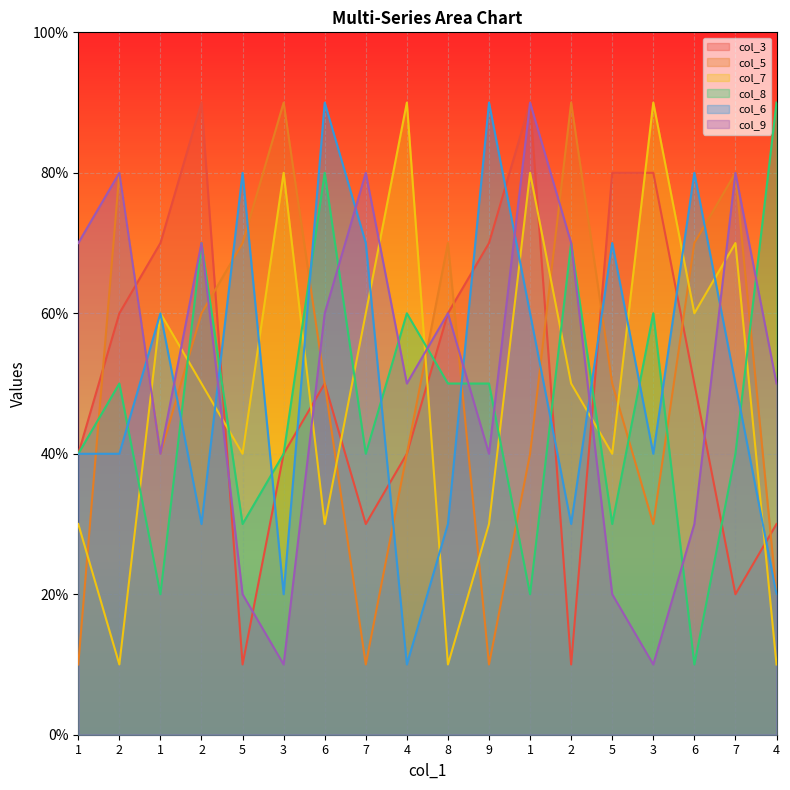

What is the label of the 7th point from the left?

6